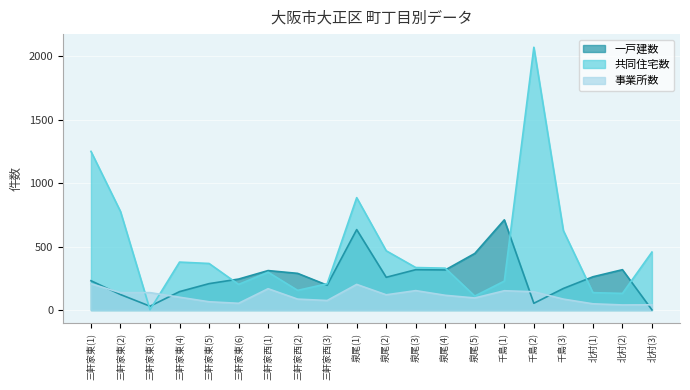

At 泉尾(2), list the series in order from largest to smallest.

共同住宅数, 一戸建数, 事業所数